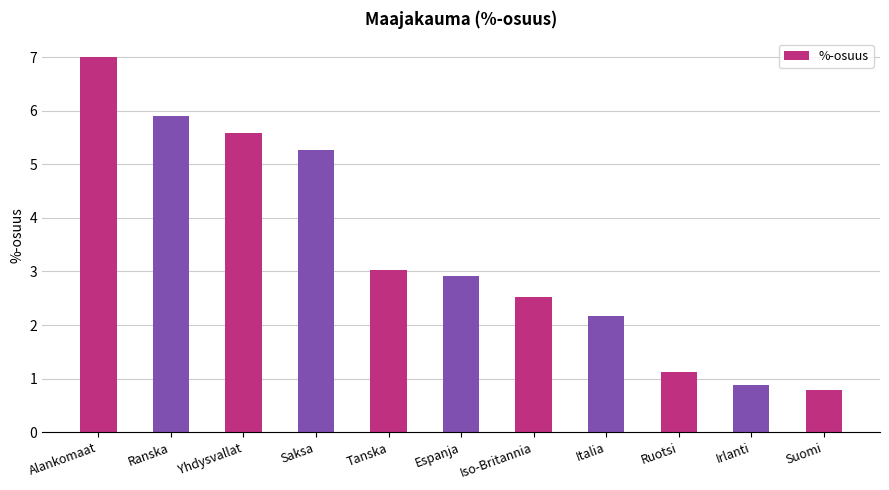

Between Alankomaat and Saksa, which is larger?

Alankomaat